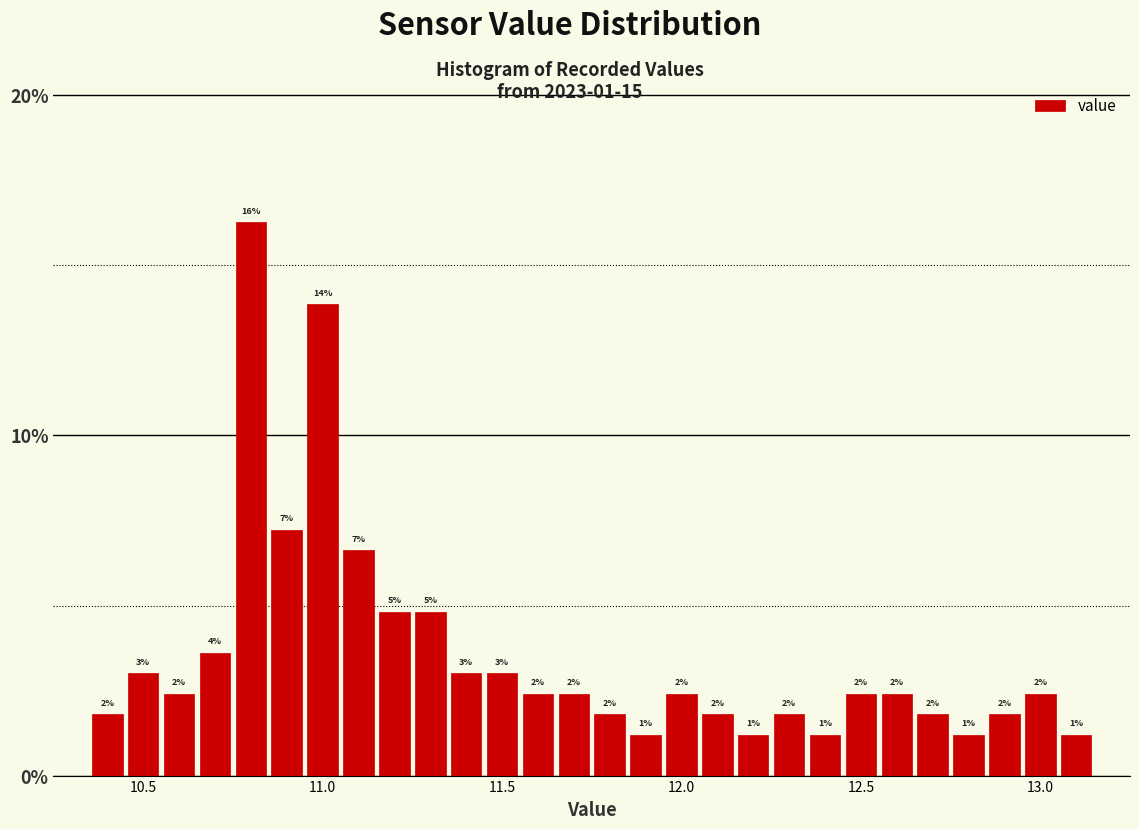

Around what value on the x-axis is the tallest bar? Give the approximate position of its centre, as read against the axis.

10.80